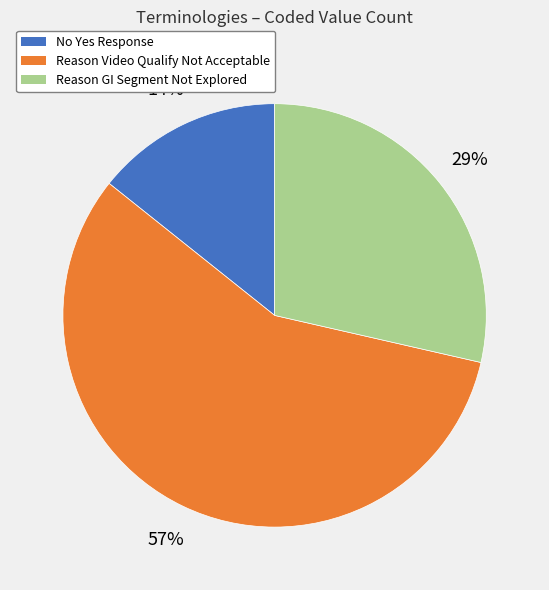

To the nearest percent, what is the difference between the largest and smallest slice percentages?

43%